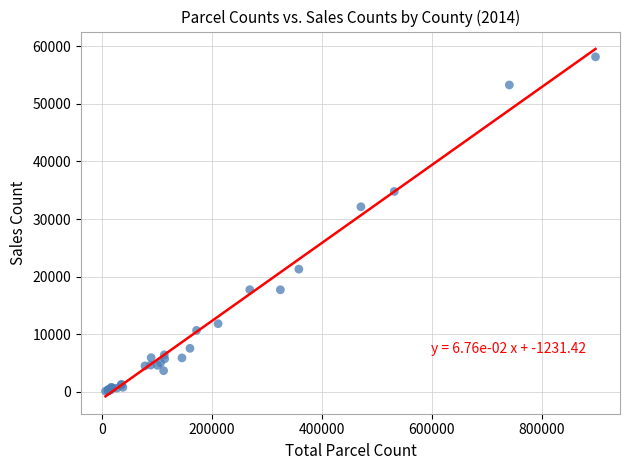

What Y value in the scatter plot is closest to 29139?

32130